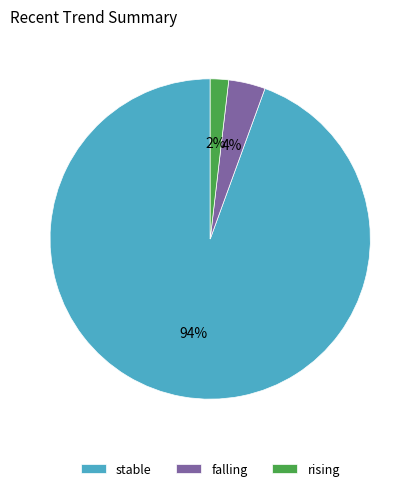

The rising slice represents 2% of the pie. True or false?

True